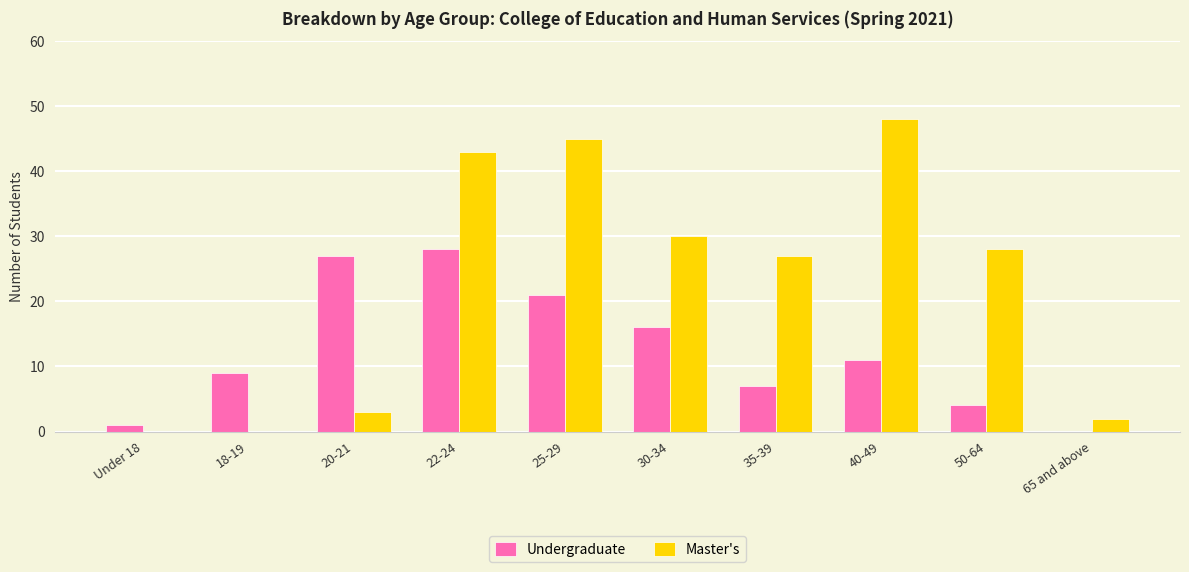

Where is Master's nearest to the value 24?

35-39